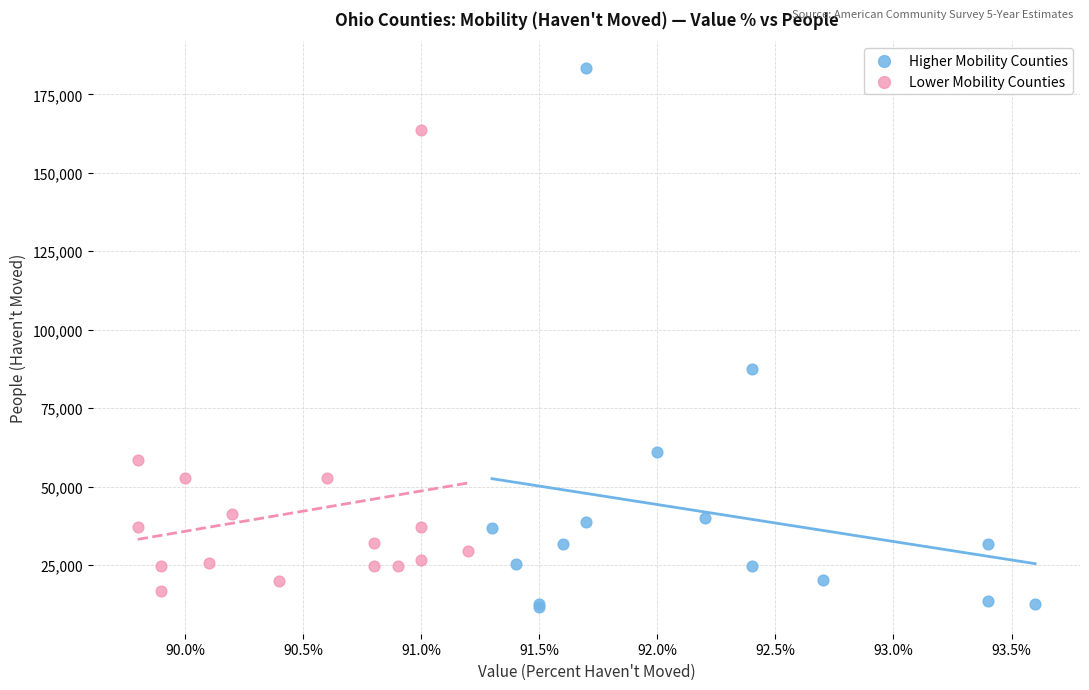

Which series has the largest Y range (max minus min)?

Higher Mobility Counties